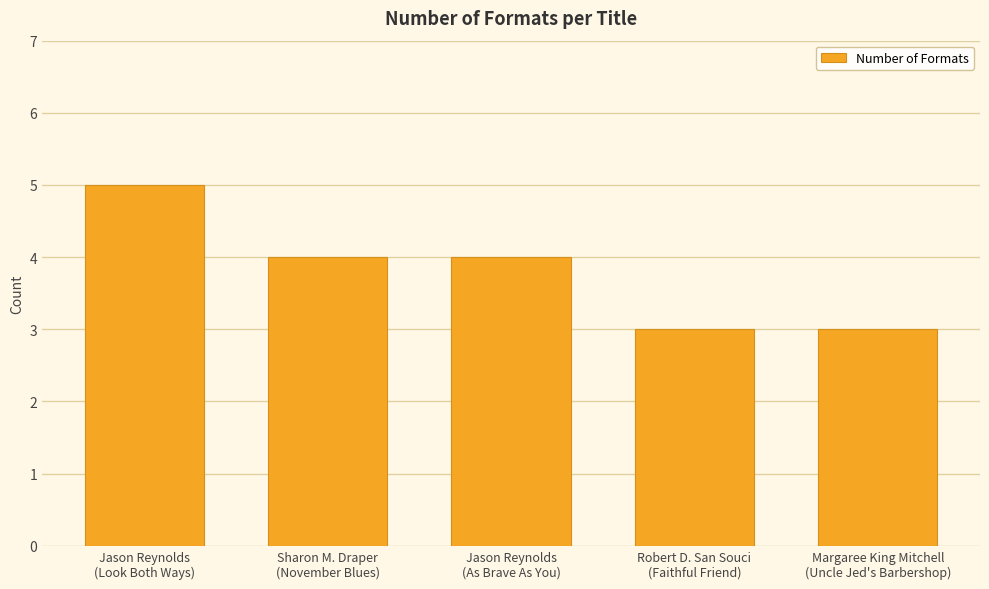

Count the values in the range 3 to 4.

4